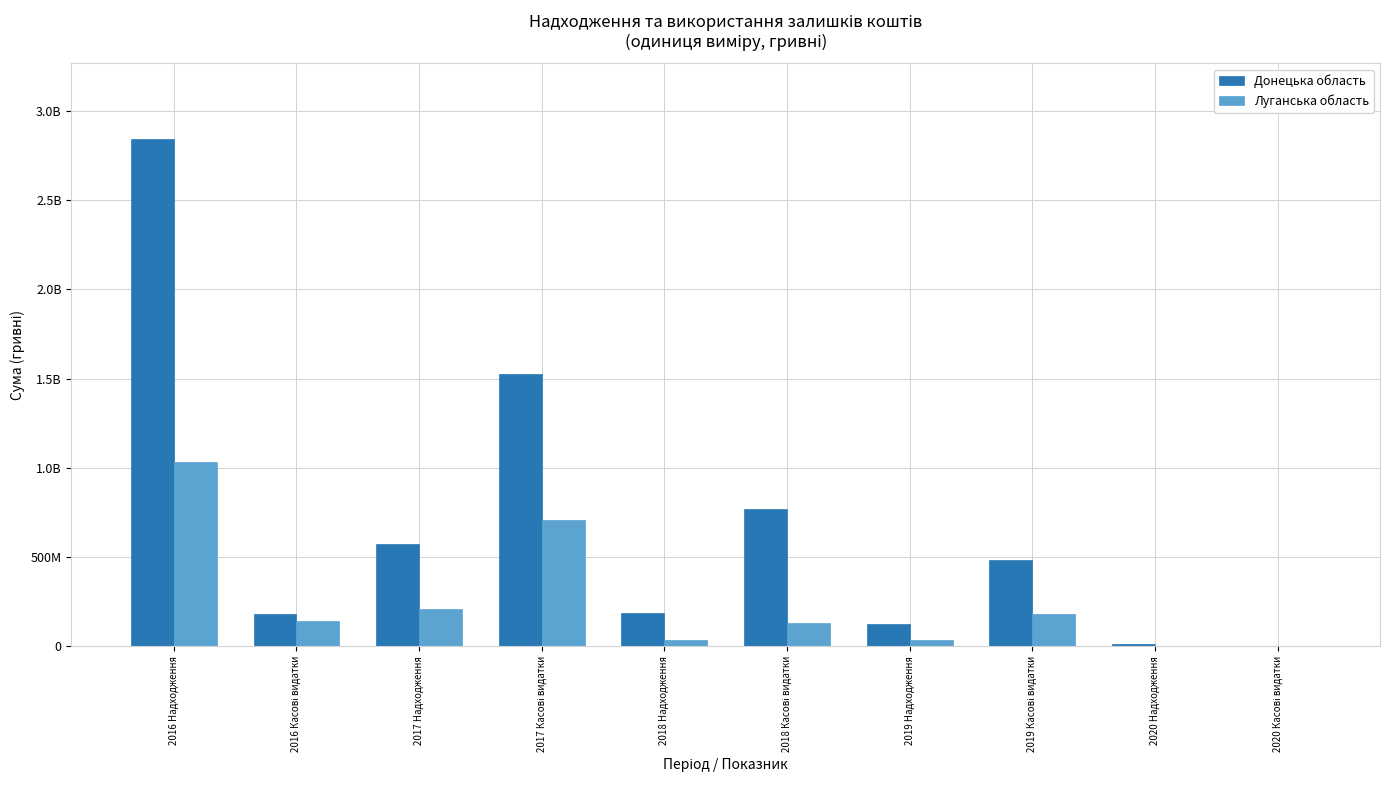

At which category is the sum across all series the highest?

2016 Надходження